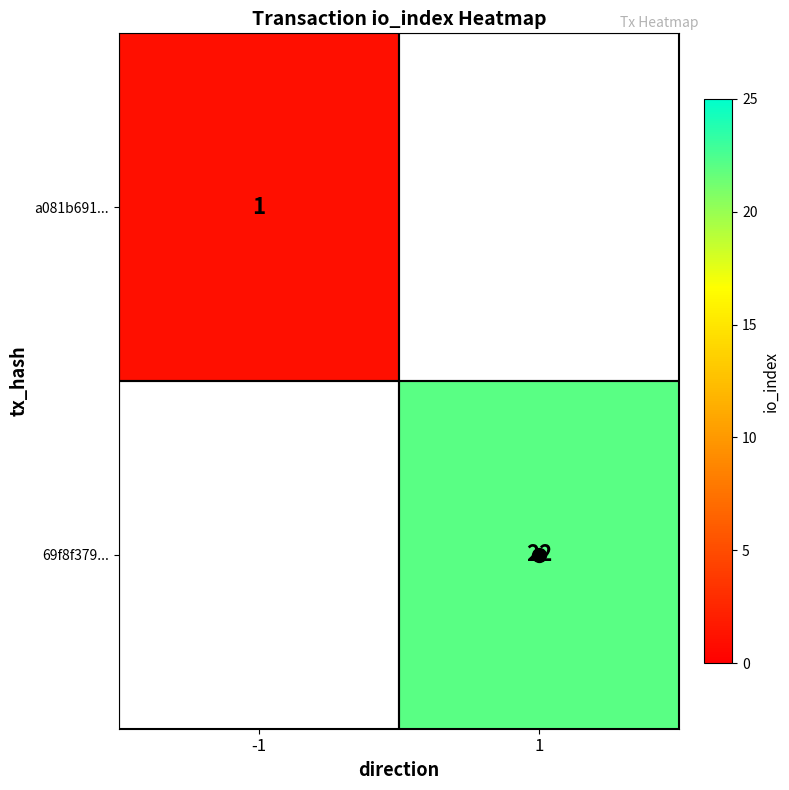

Which label corresponds to the smallest value in the chart?

-1